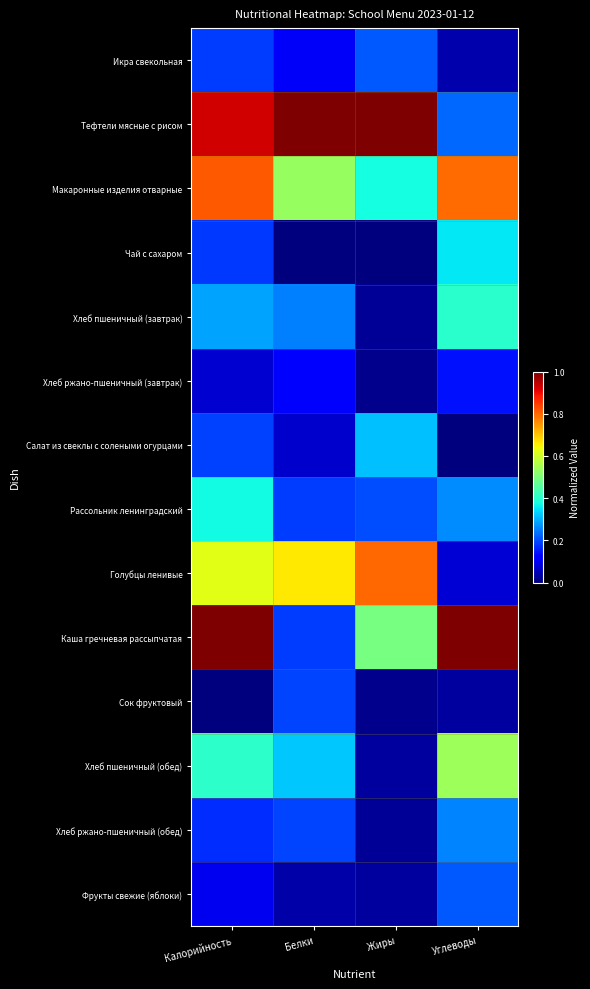

At which category does the chart reach its minimum across all series?

Белки